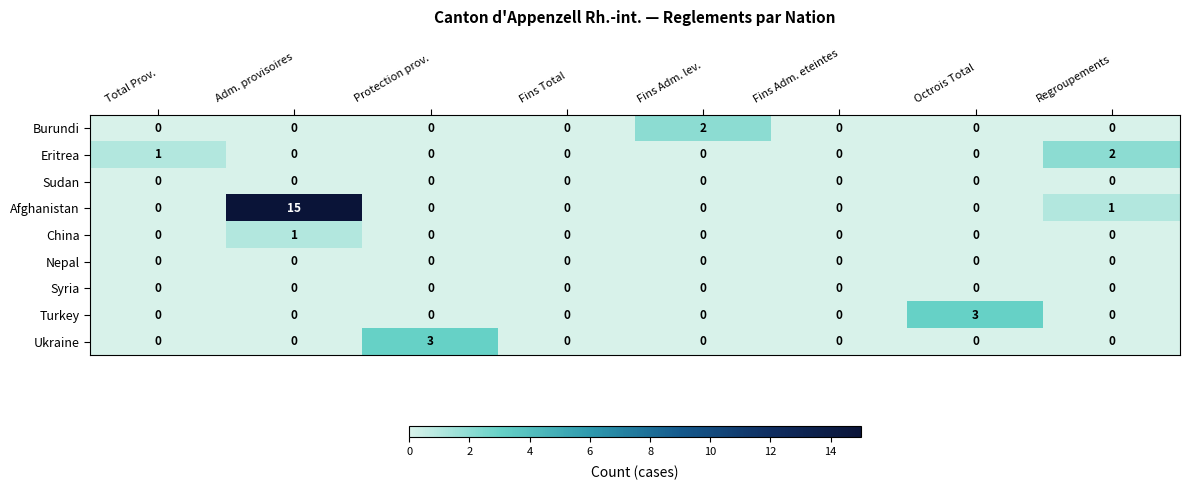

What is the total value across all series at Adm. provisoires?

16